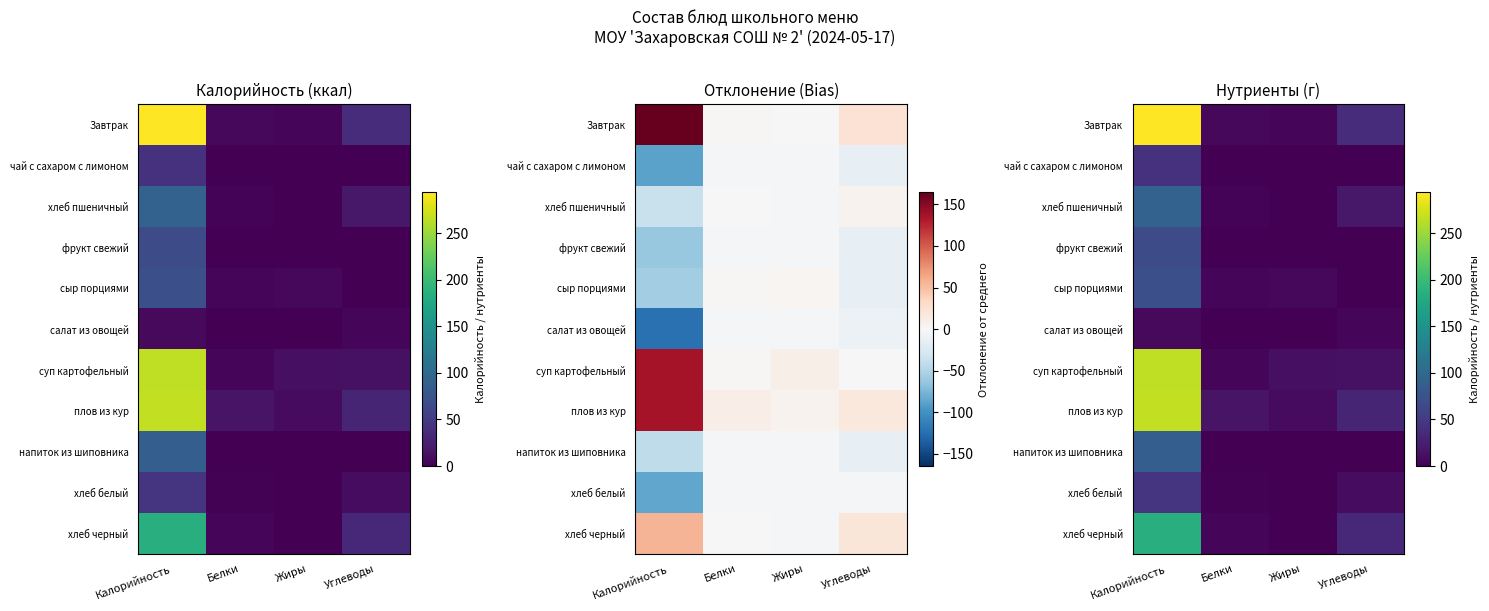

Which series has the widest spread of values?

Завтрак